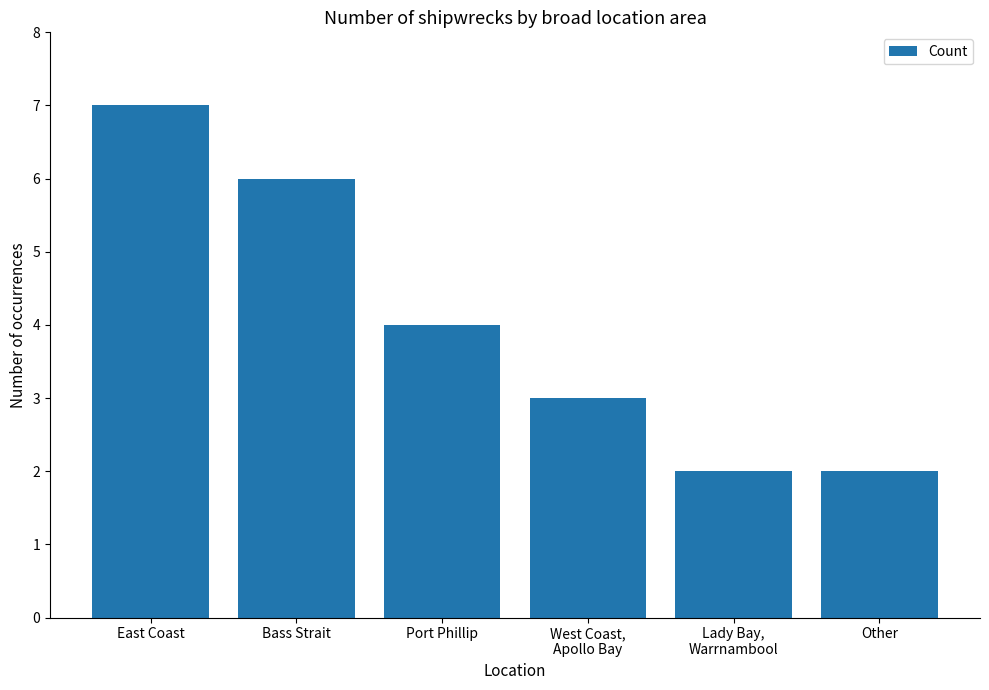

Reading right to left, extract all data points from this chart.

2	2	3	4	6	7